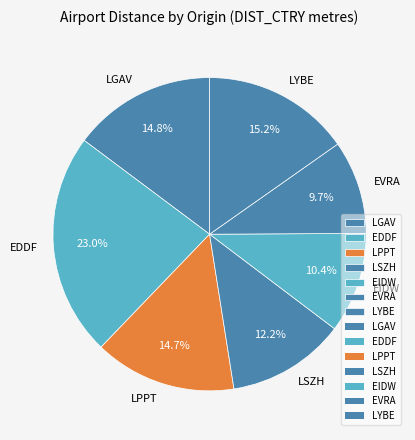

How much of the chart is everything except LPPT?

85.3%